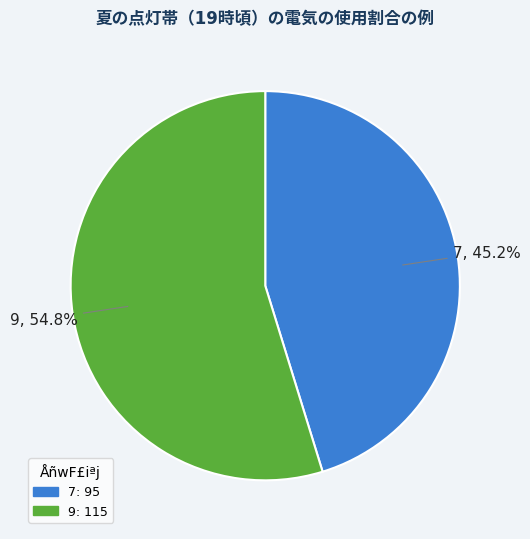

To the nearest percent, what is the average slice percentage?

50%